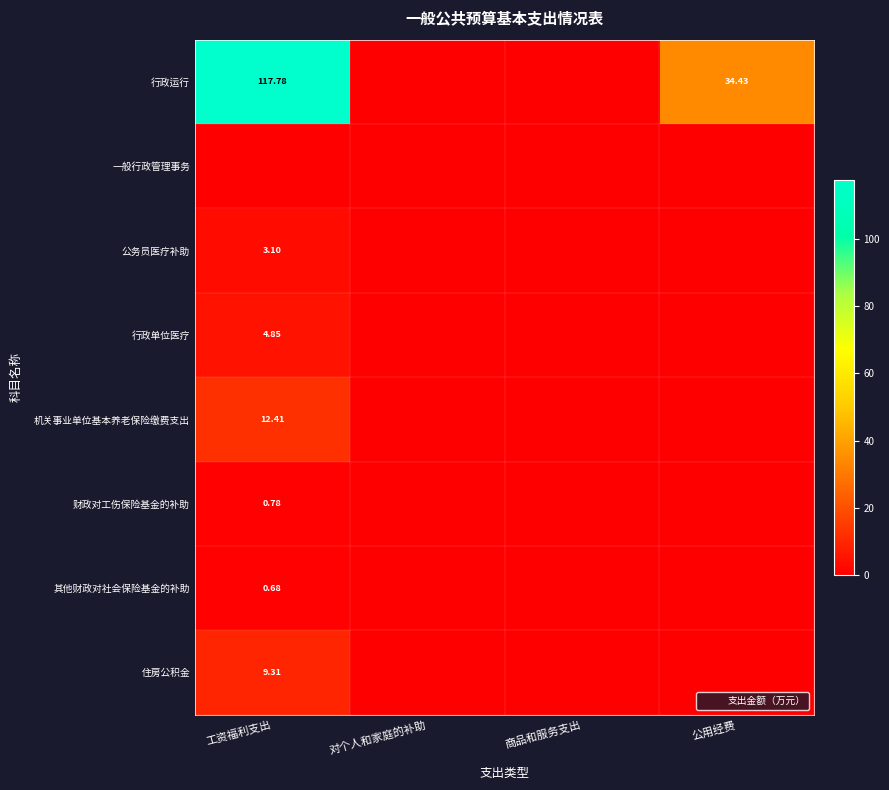

Is it true that 其他财政对社会保险基金的补助 equals 0.0 at 商品和服务支出?

True